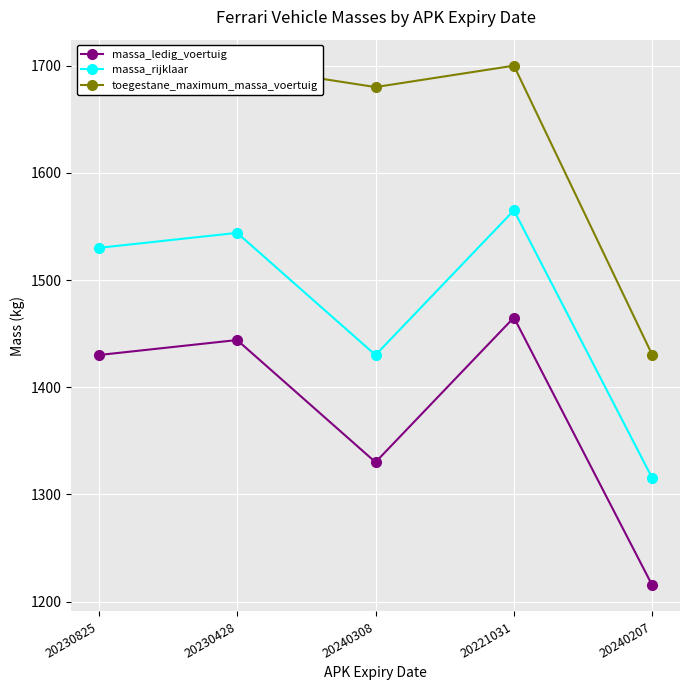

The massa_ledig_voertuig series shows 1465 at 20221031. True or false?

True